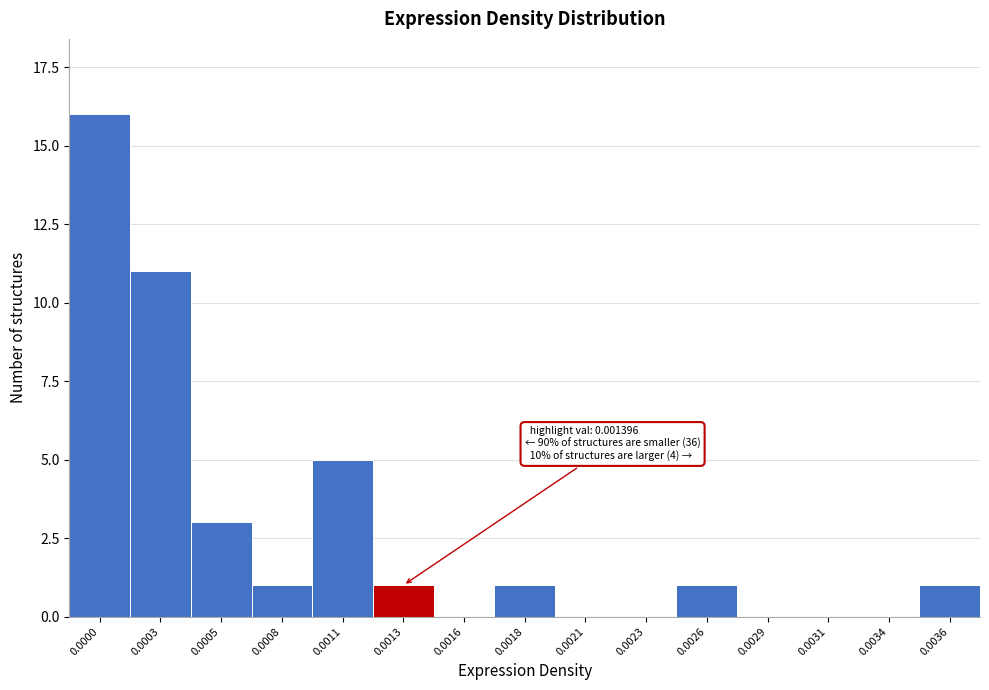

Reading left to right, transcribe all the data shown in this chart.

0.0000=16	0.0003=11	0.0005=3	0.0008=1	0.0011=5	0.0013=1	0.0016=0	0.0018=1	0.0021=0	0.0023=0	0.0026=1	0.0029=0	0.0031=0	0.0034=0	0.0036=1